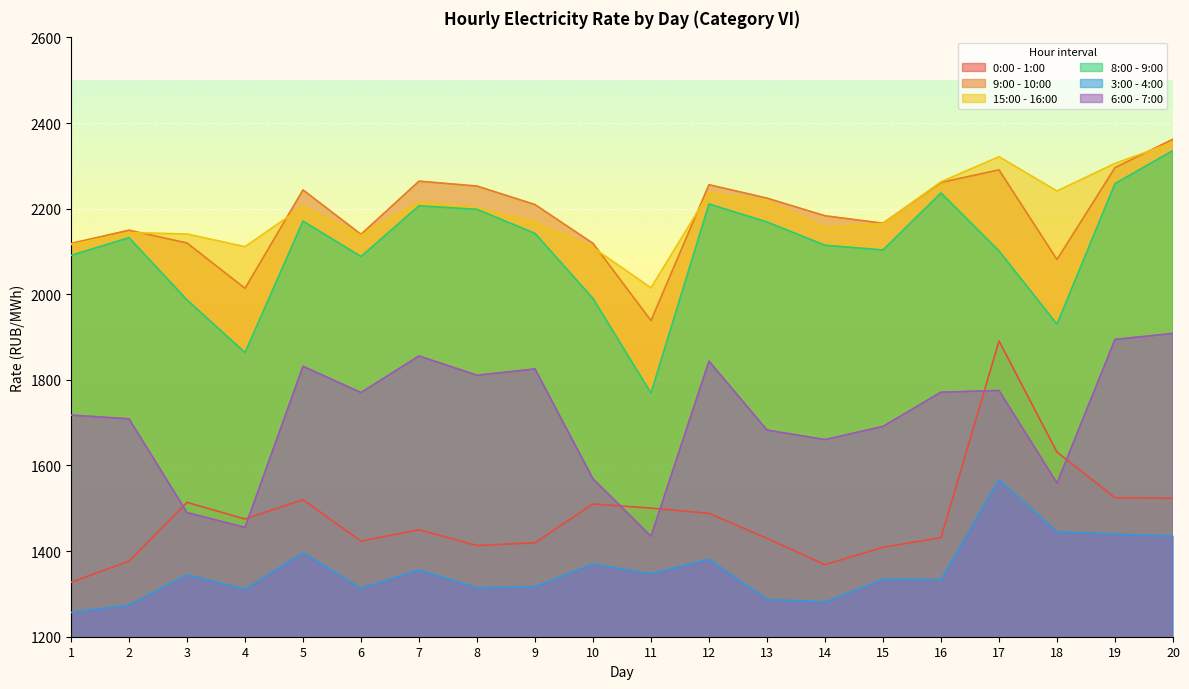

True or false: 0:00 - 1:00 and 9:00 - 10:00 cross at least once.

False